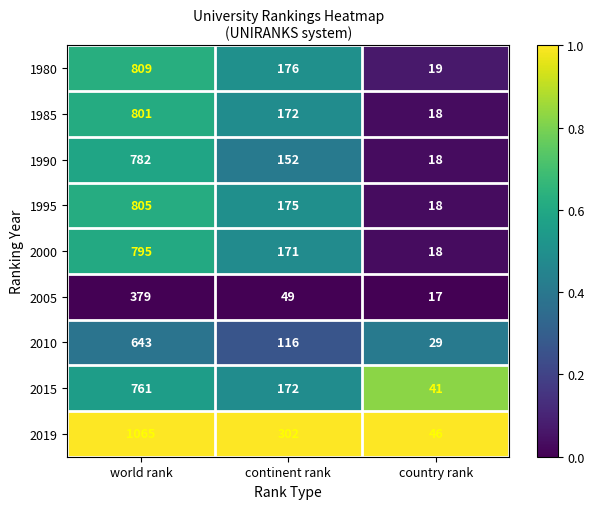

Rank the series by their maximum value, from highest to lowest.

2019, 1980, 1995, 1985, 2000, 1990, 2015, 2010, 2005